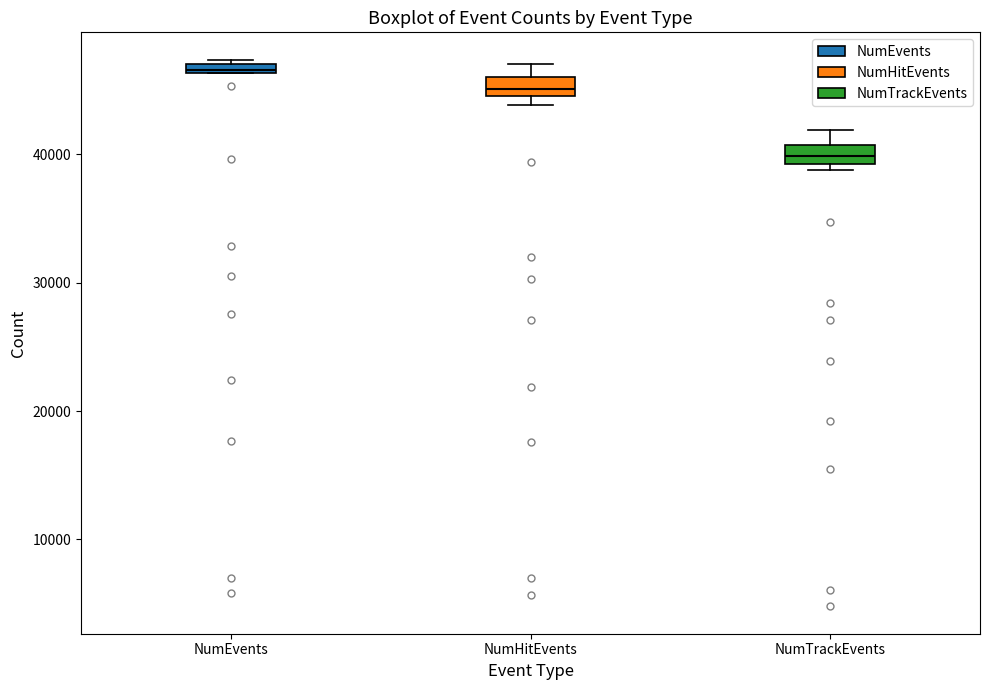

Where is the lower edge of the box for NumHitEvents on the y-axis? The values are not printed on the chart, so give them approximately, as read against the axis.

45000